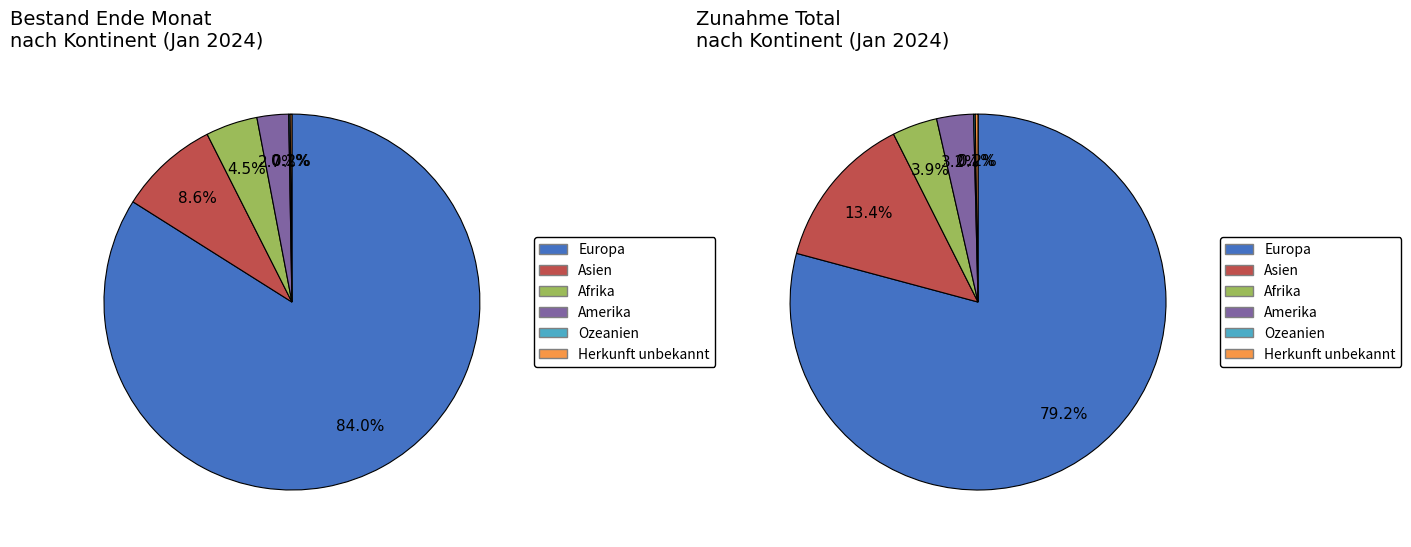

To the nearest percent, what is the average slice percentage?

17%